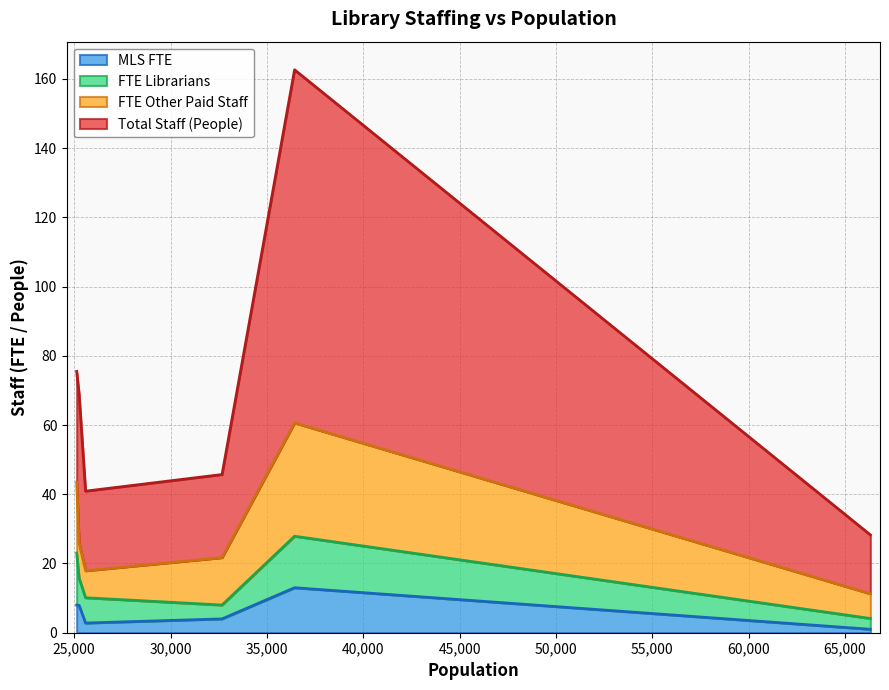

What is the spread (max minus min) of values at 32673?

20.0